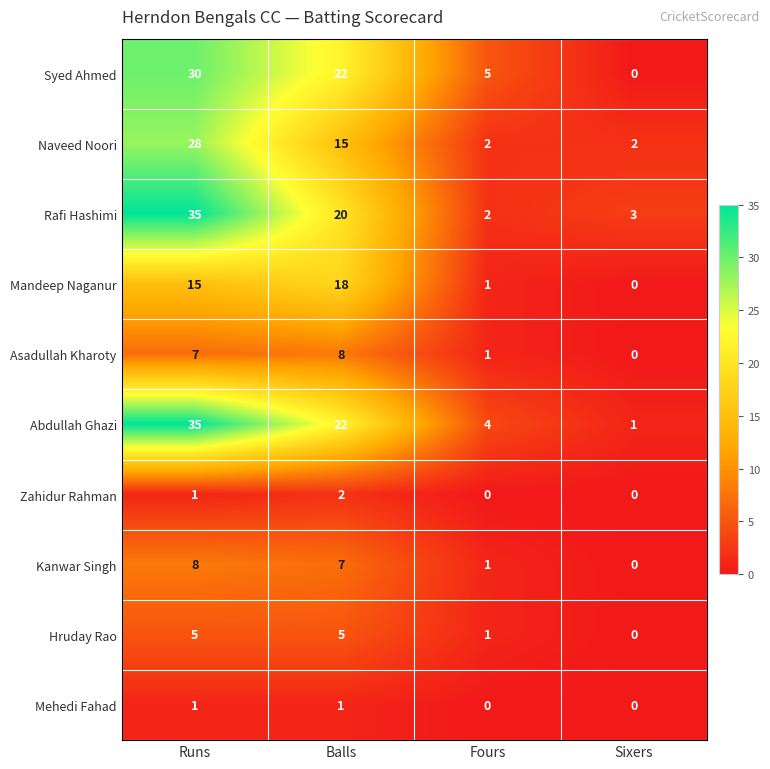

What is the difference between the maximum and minimum values in the Kanwar Singh series?

8